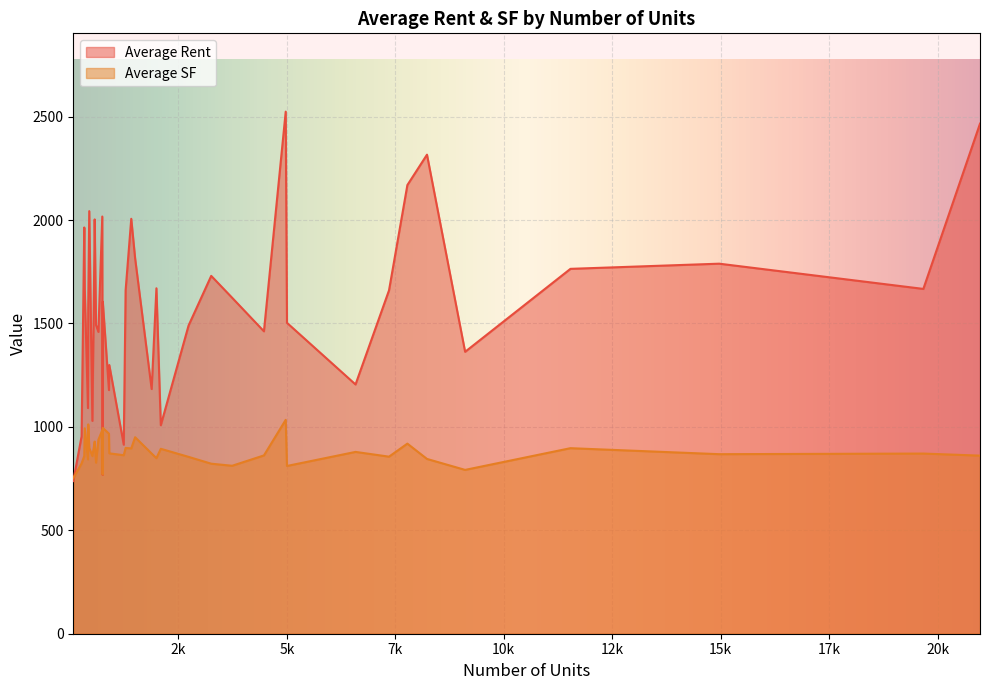

How many values in the Average Rent series are below 1624?

20